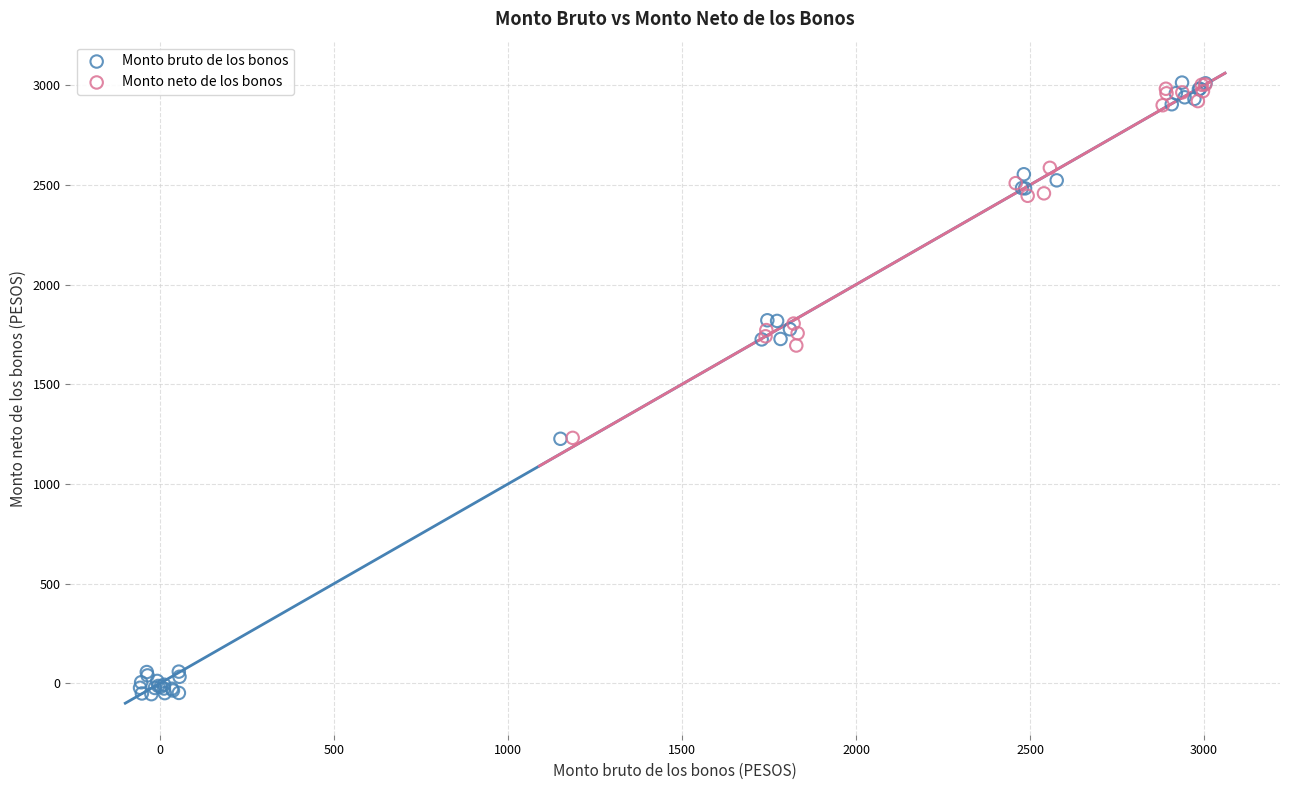

Which series reaches the minimum Y coordinate?

Monto bruto de los bonos